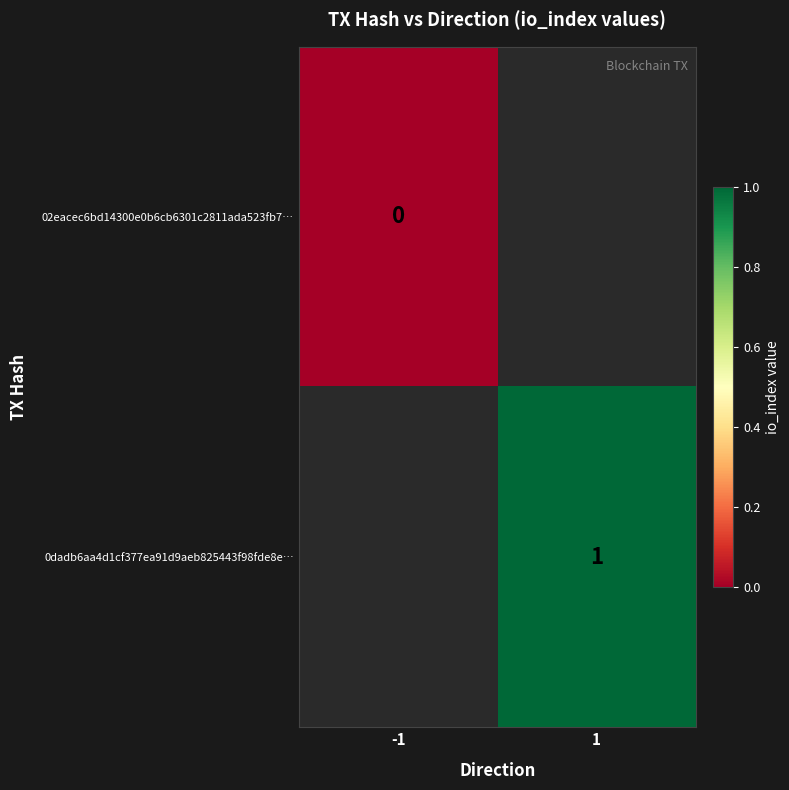

List the series in order of their overall mean, lowest first.

02eacec6bd14300e0b6cb6301c2811ada523fb7…, 0dadb6aa4d1cf377ea91d9aeb825443f98fde8e…